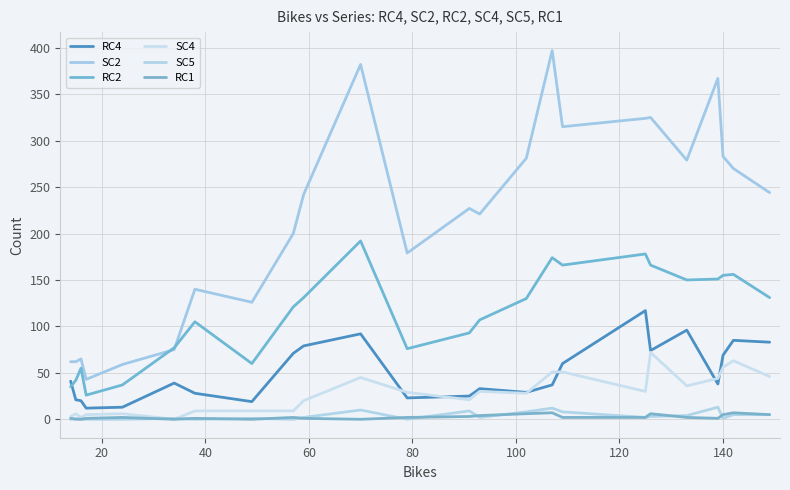

How many series are shown in this chart?

6